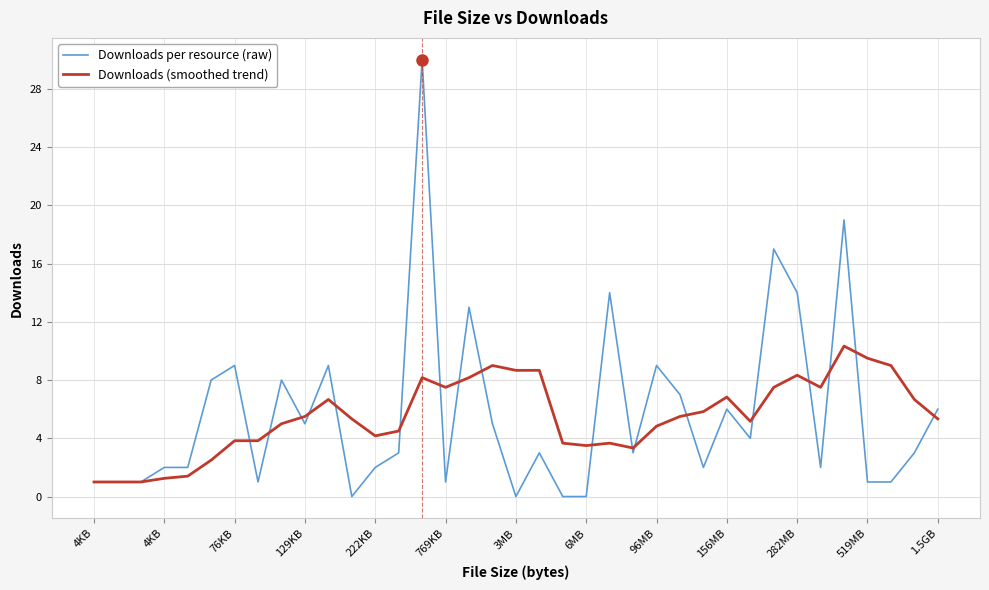

Rank the series by their maximum value, from highest to lowest.

Downloads per resource (raw), Downloads (smoothed trend)